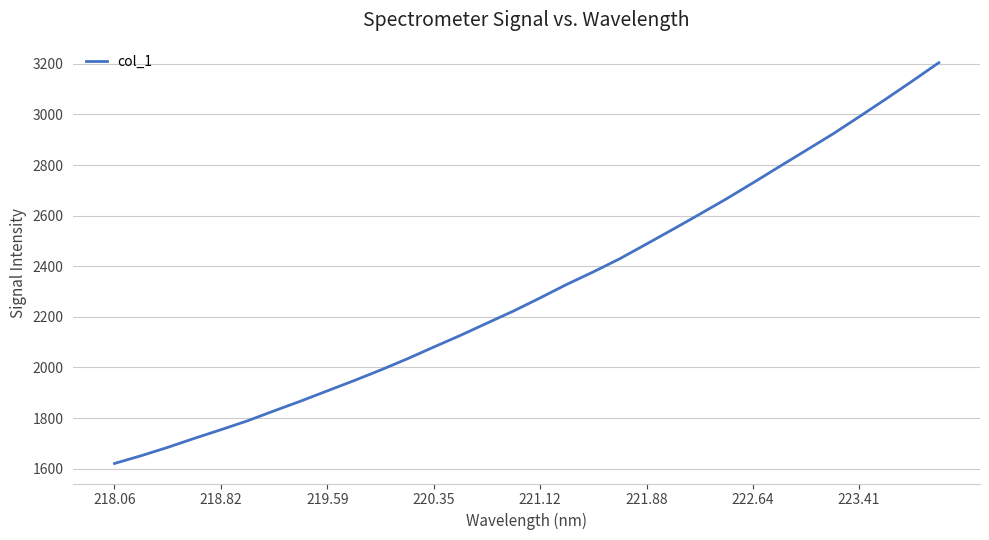

How many lines are shown in the chart?

1